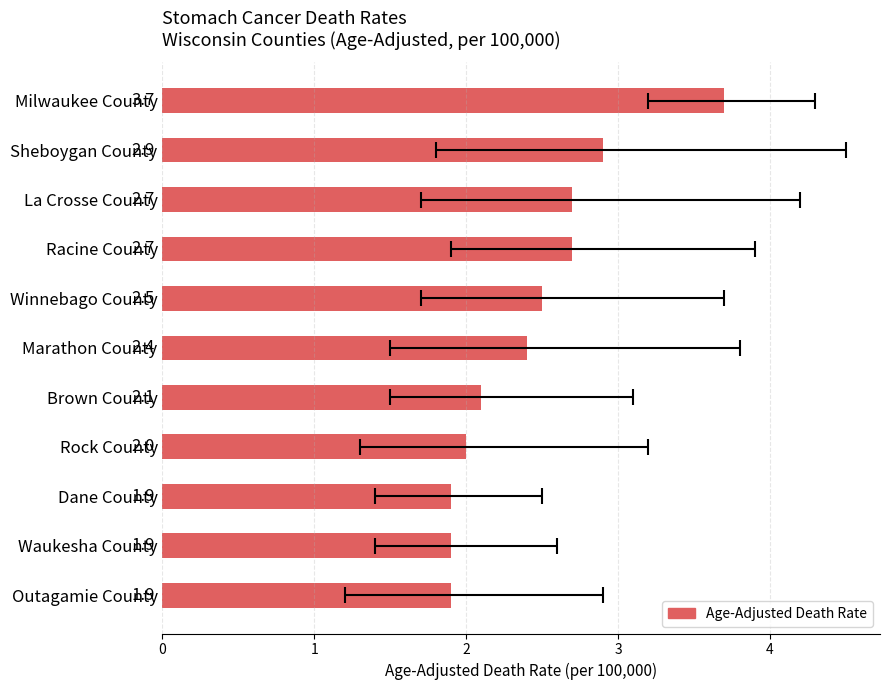

The chart shows a value of 4.2 at Racine County. True or false?

False